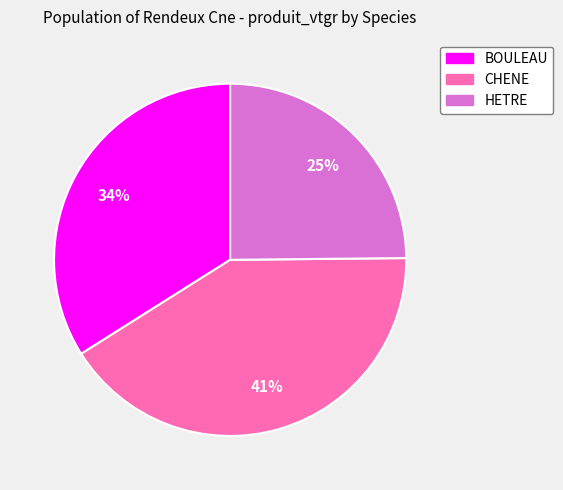

To the nearest percent, what is the combined percentage of HETRE and CHENE?

66%